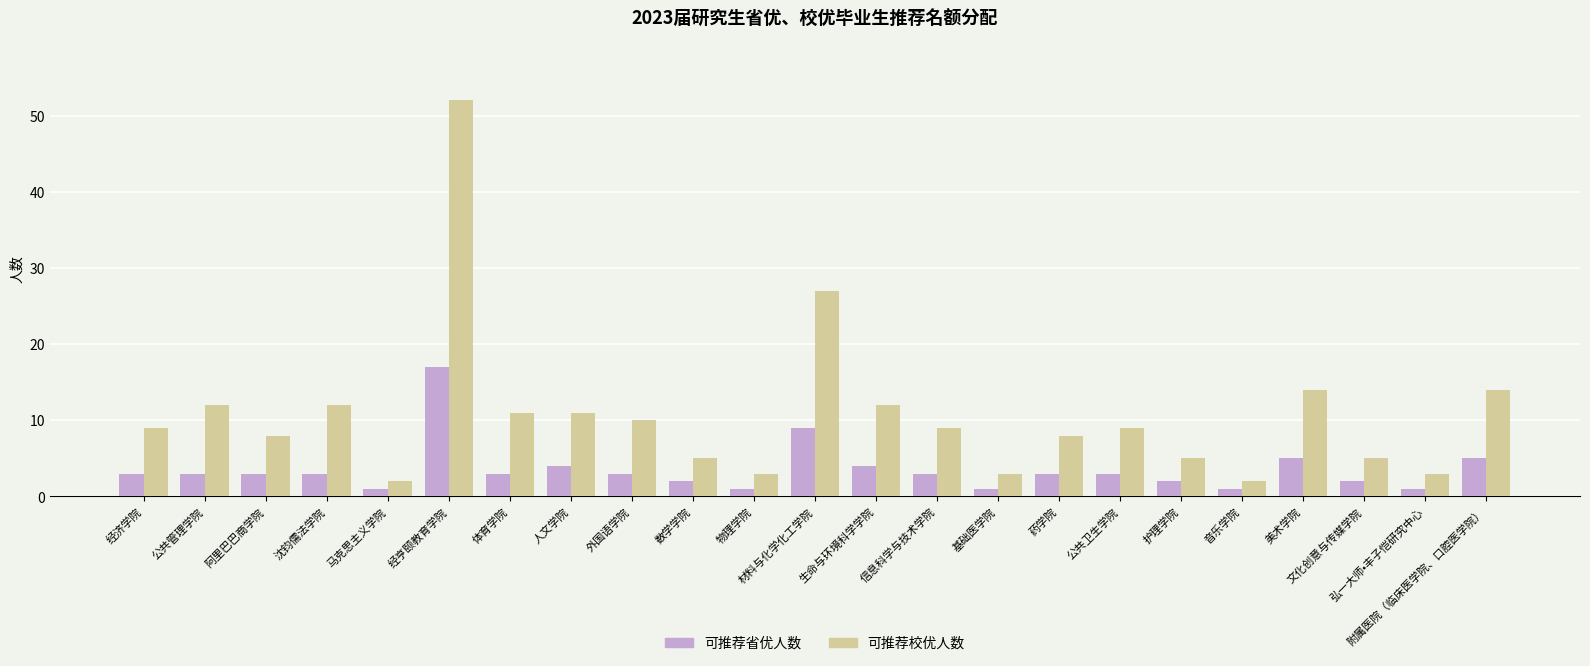

Which category has the highest value in the 可推荐省优人数 series?

经亨颐教育学院